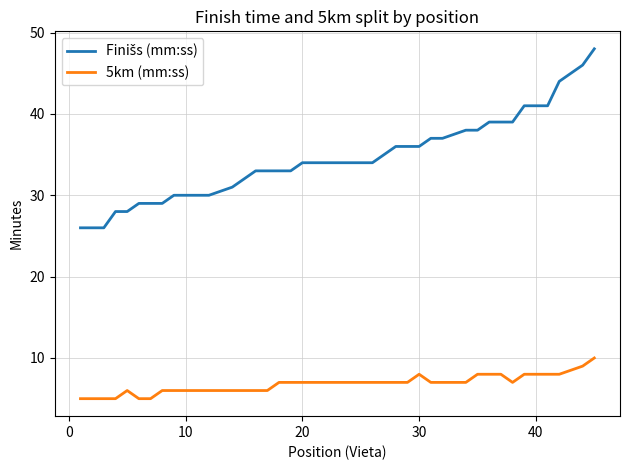

What is the maximum value shown in the chart?

48